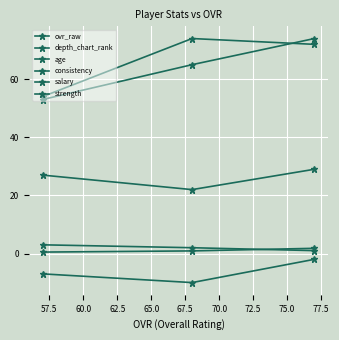

How many data points in depth_chart_rank are less than 2?

1